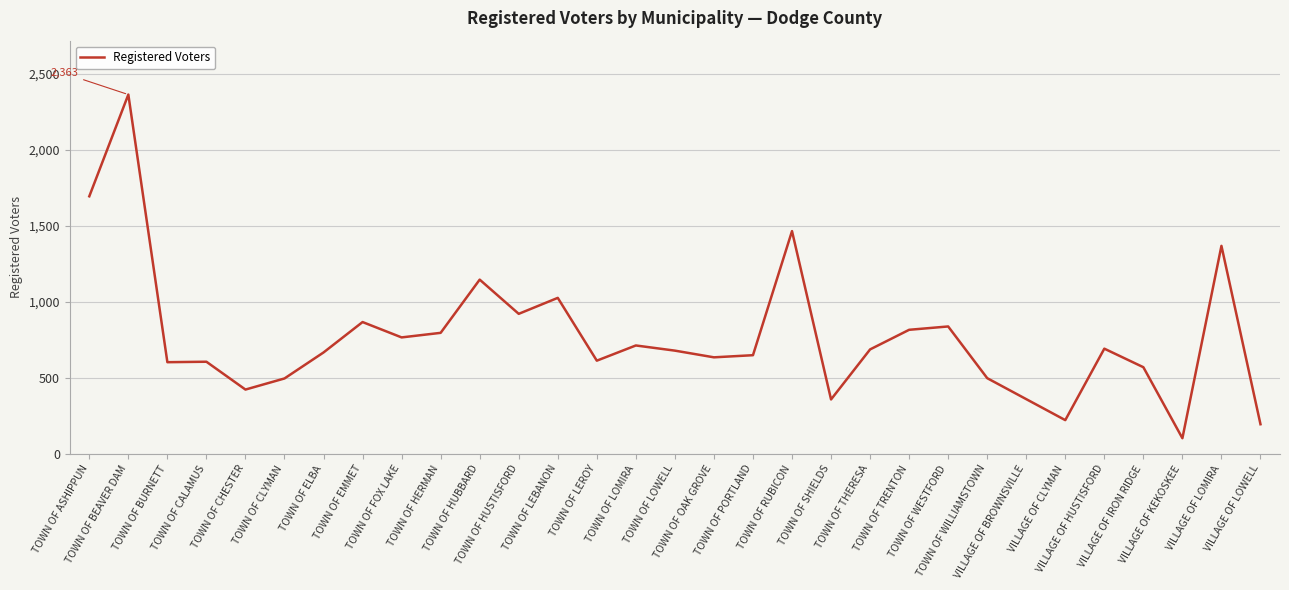

What is the smallest value displayed?

103